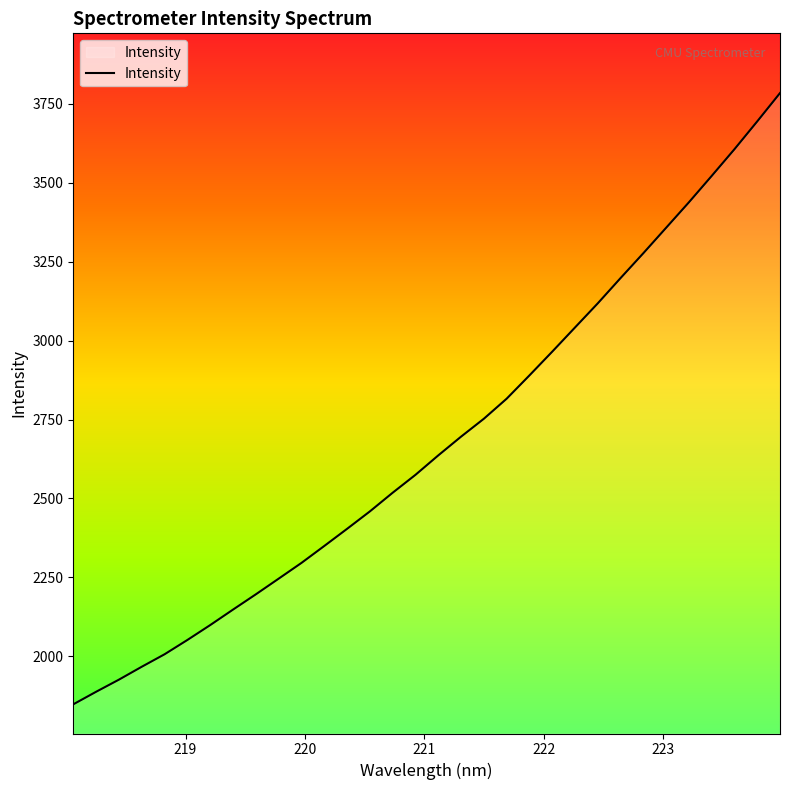

What is the maximum value shown in the chart?

3784.1